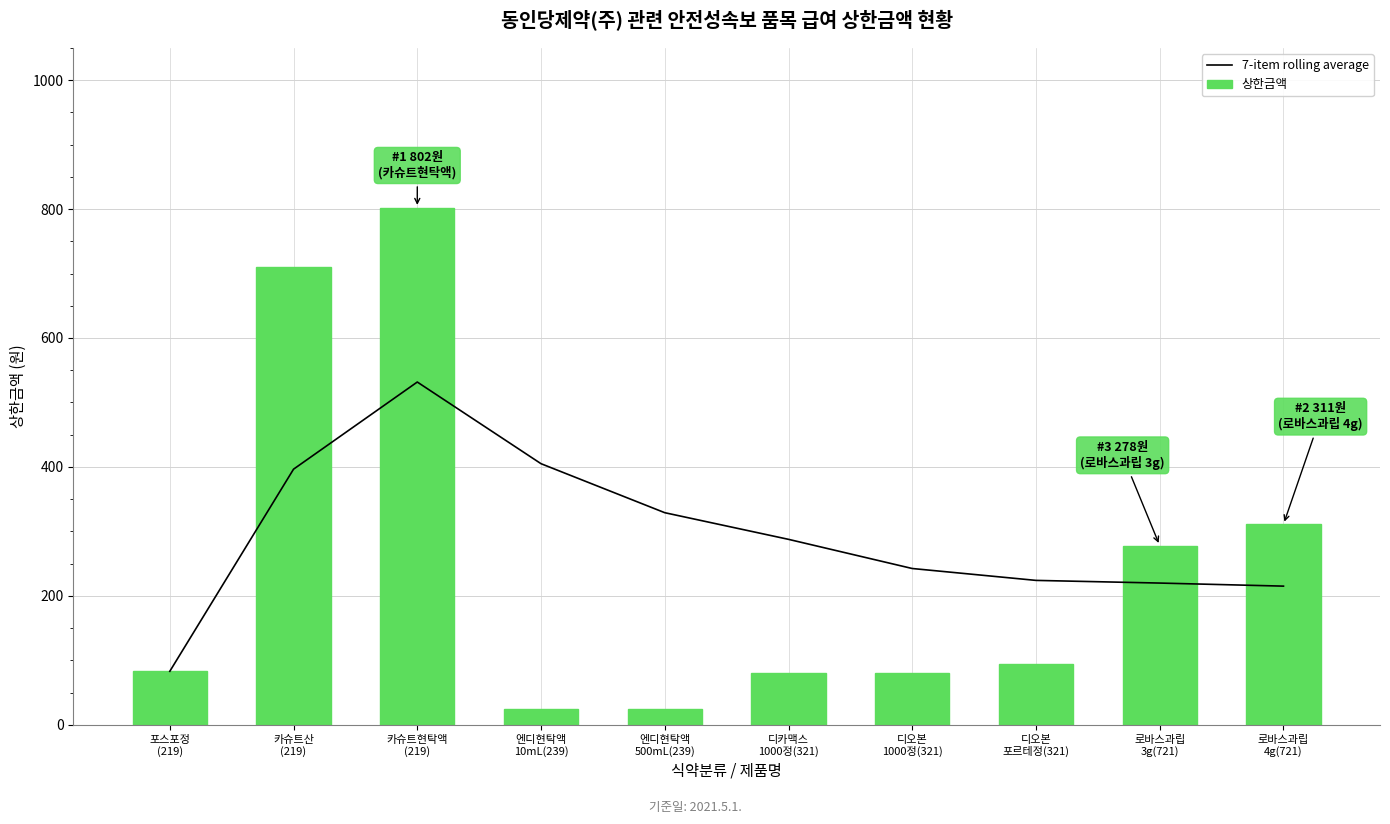

Rank the series at 로바스과립
4g(721) from highest to lowest value.

상한금액, 7-item rolling average